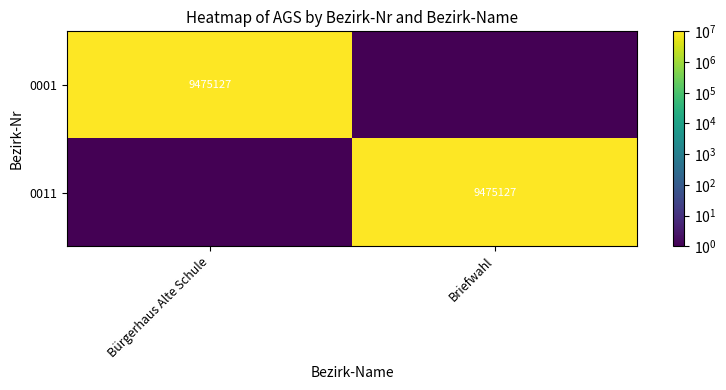

At which category is the sum across all series the highest?

Bürgerhaus Alte Schule